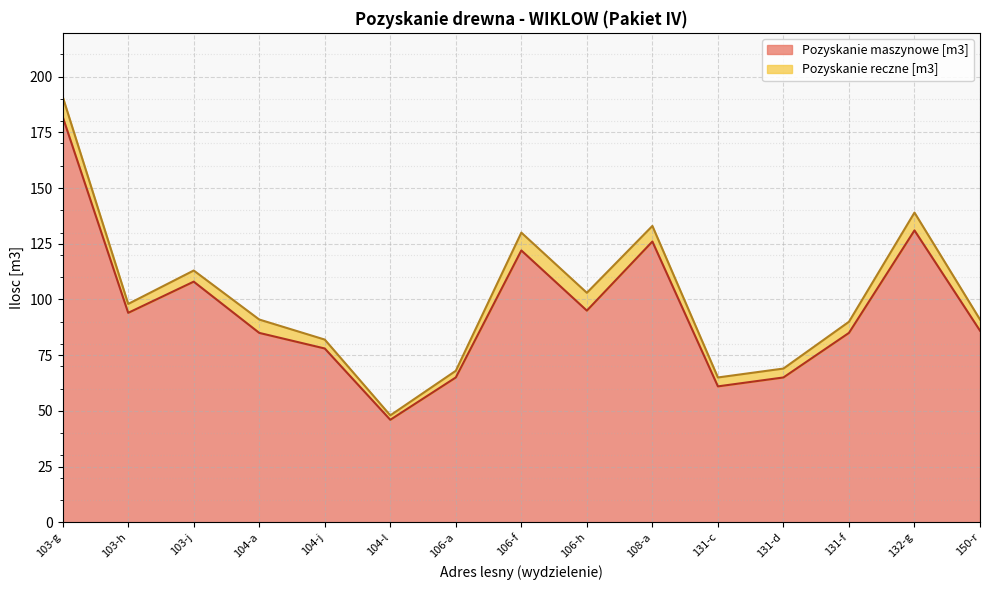

List the labels in order of value, largest first.

103-g, 132-g, 108-a, 106-f, 103-j, 106-h, 103-h, 150-r, 104-a, 131-f, 104-j, 106-a, 131-d, 131-c, 104-l